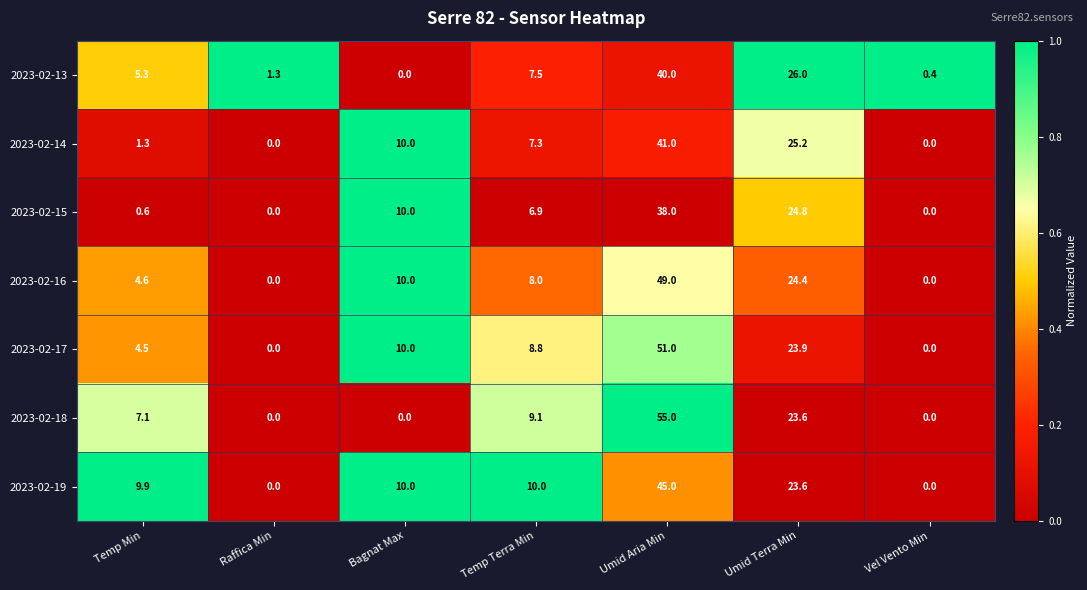

What is the average value of the 2023-02-19 series?

14.1